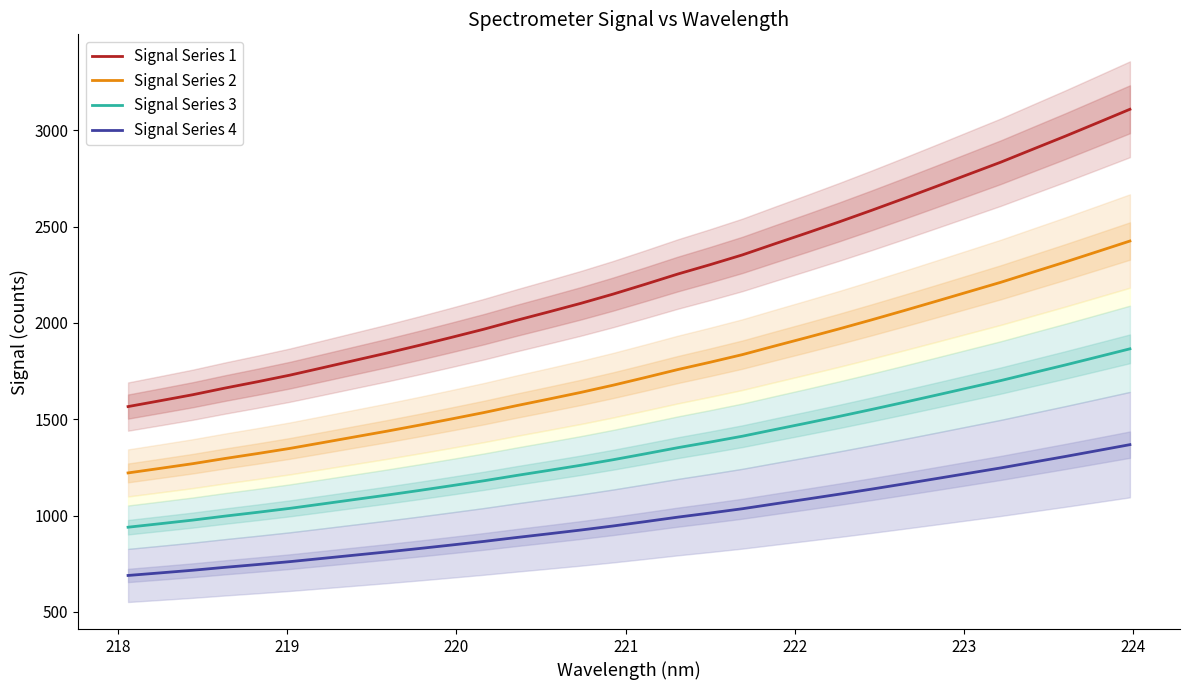

True or false: Signal Series 1 and Signal Series 2 intersect in this chart.

False